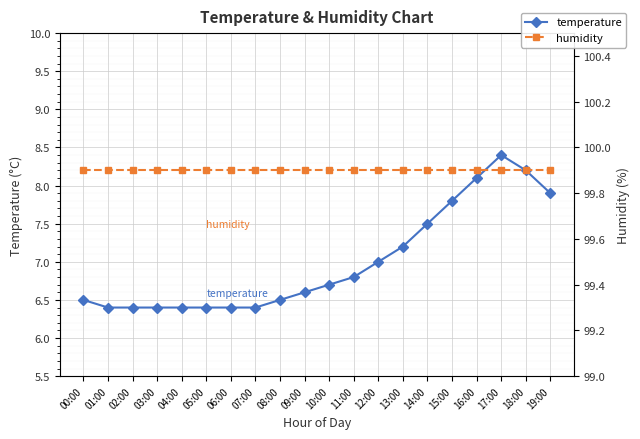

What is the average value of the humidity series?

99.9